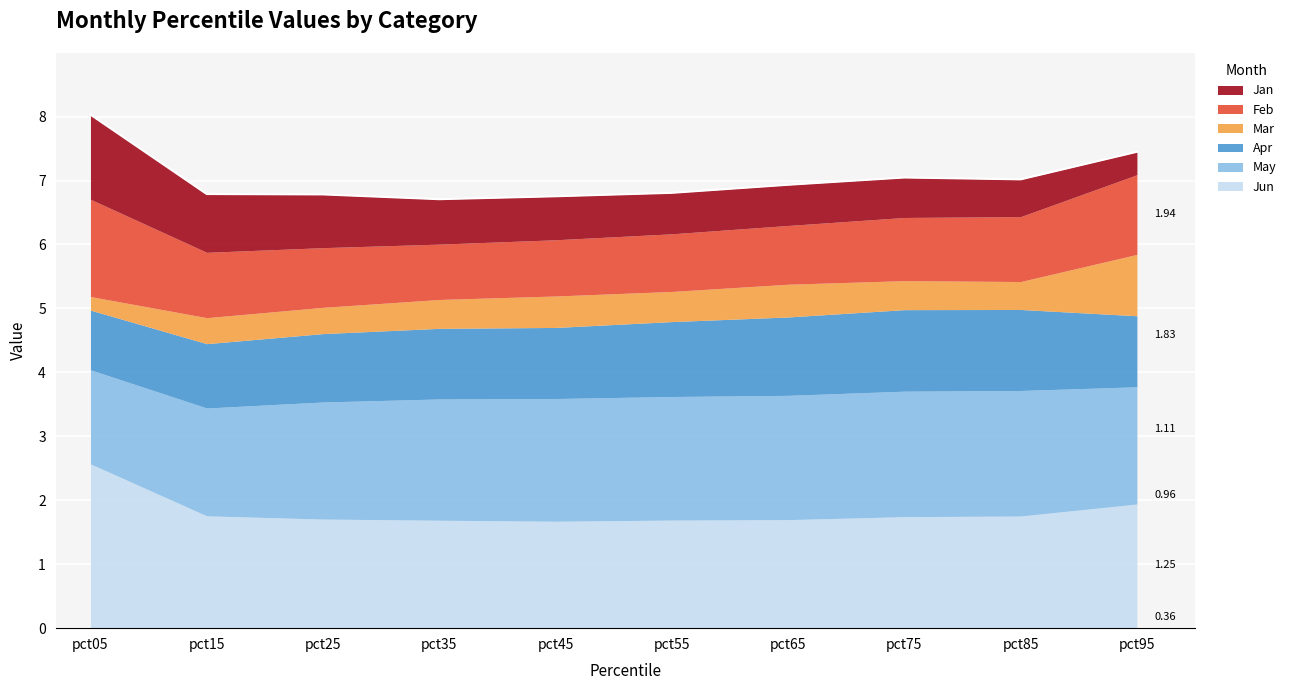

True or false: Jan has more than 2 points higher than both neighbors.

False